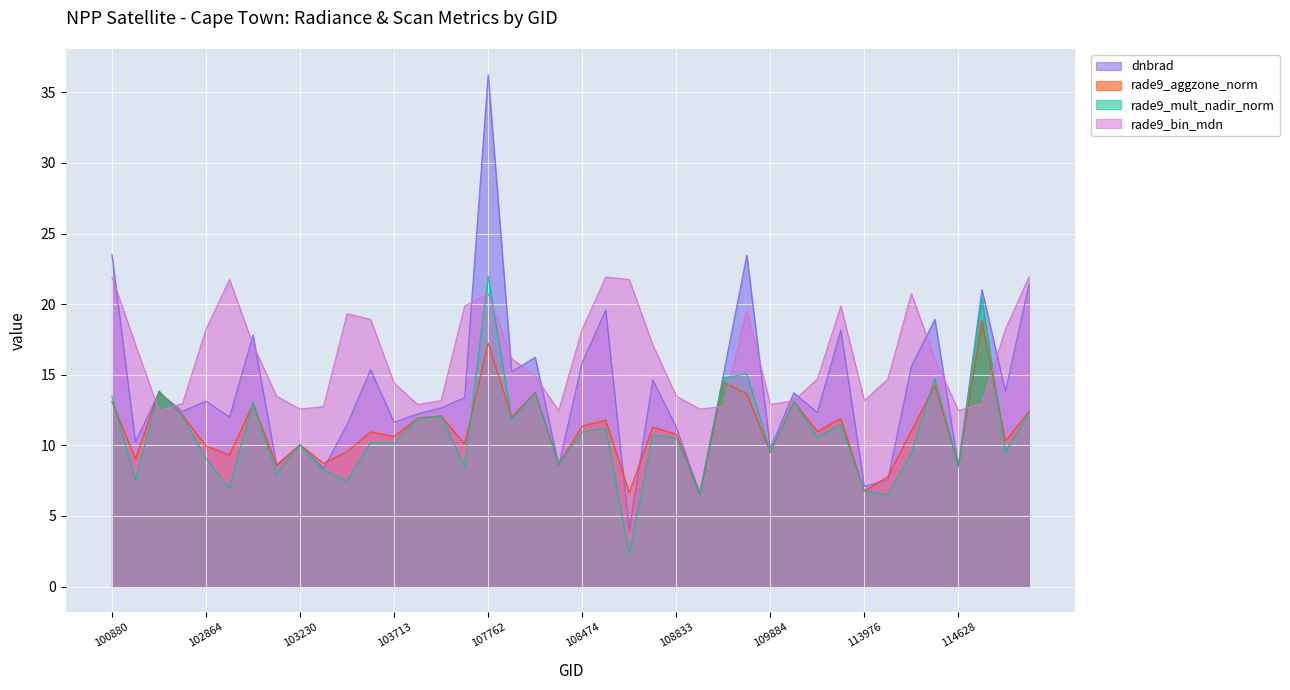

Which category has the highest value in the rade9_mult_nadir_norm series?

107762